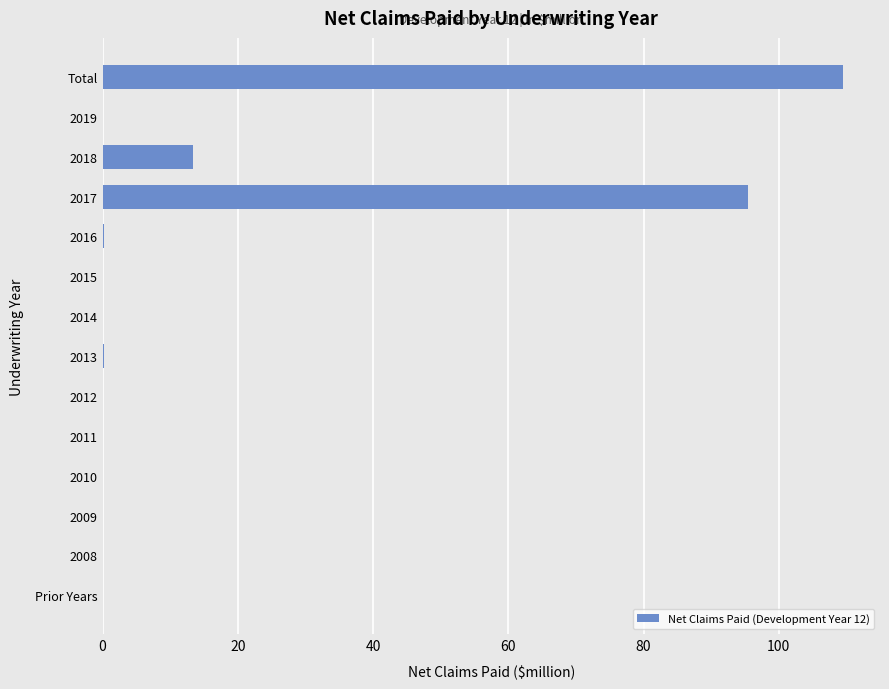

What is the sum of the values at 2018 and 2012?

13.4